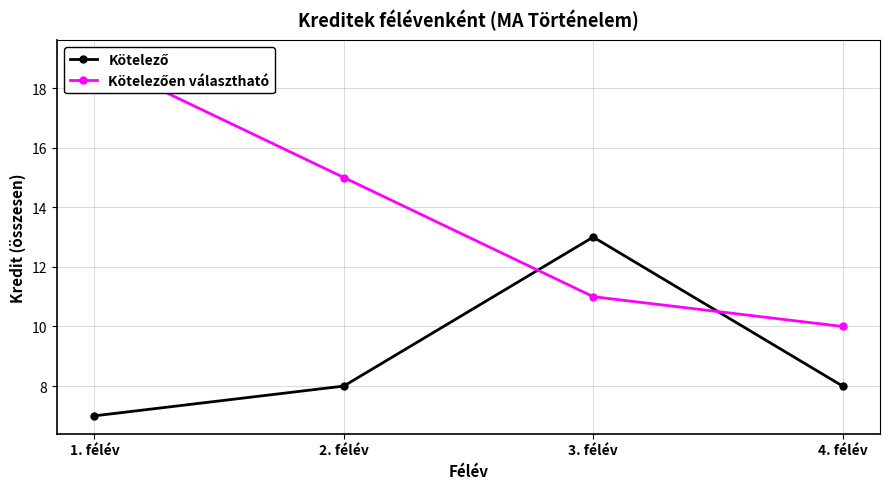

What value does the Kötelező series have at 1. félév?

7